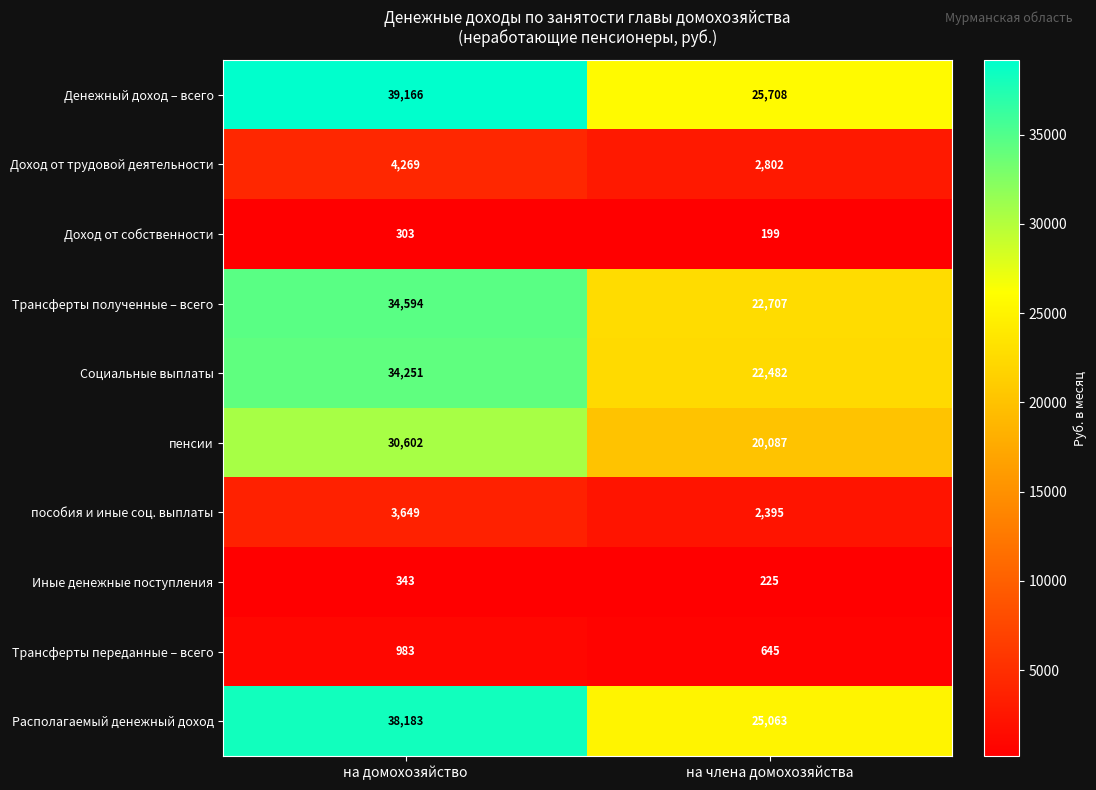

Which series has the largest total across all categories?

Денежный доход – всего